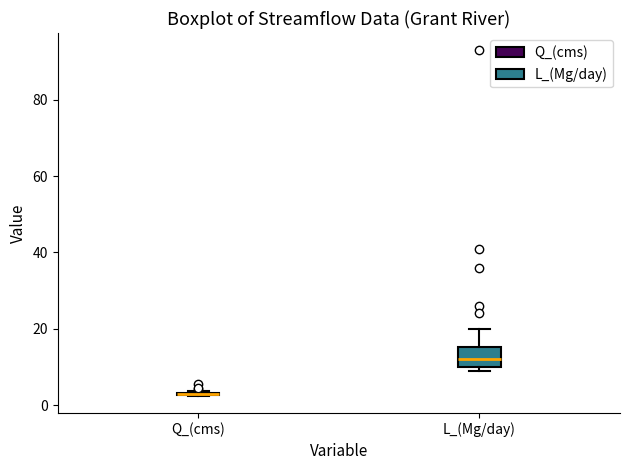

Reading left to right, transcribe this box plot: for each box, give where its median line is, the range the box spans, and where its two whiskers end, as read against the y-axis. The values are not printed on the chart, so give them approximately, as read against the axis.

Q_(cms): box collapsed to a line at 2, whiskers 2 to 4
L_(Mg/day): median 12, box 10 to 16, whiskers 8 to 20